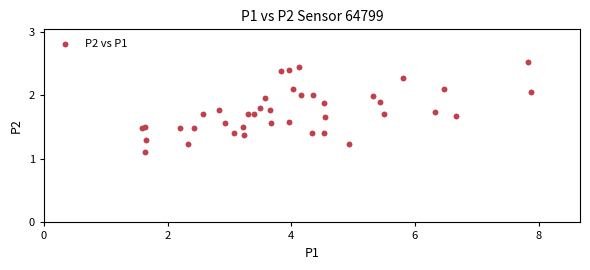

What Y value in the scatter plot is closest to 1?

1.1